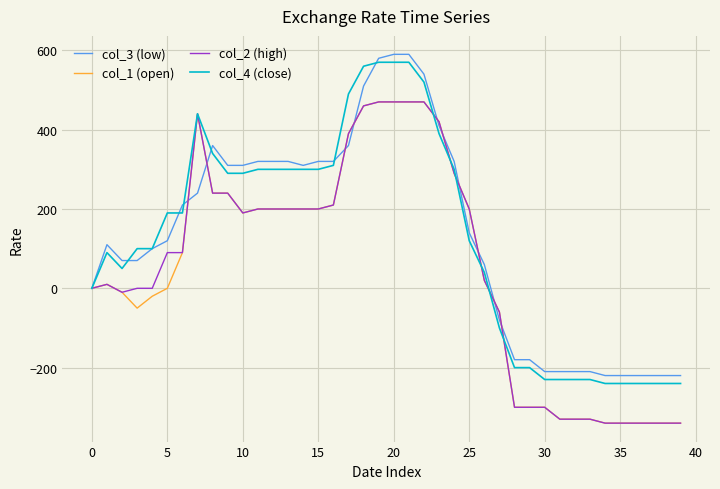

What is the maximum value shown in the chart?

590